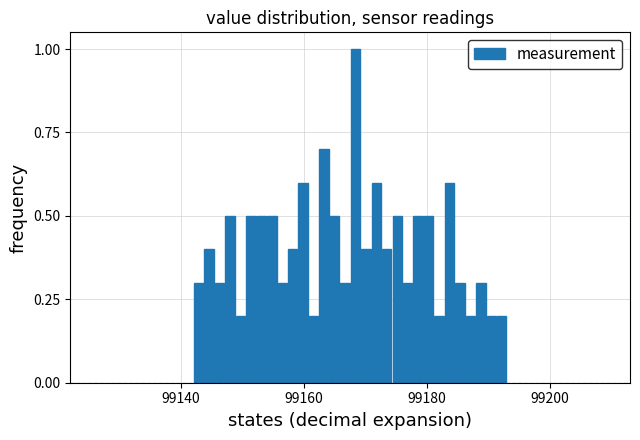

Read against the x-axis, roughly where is the centre of the tallest bar?

99168